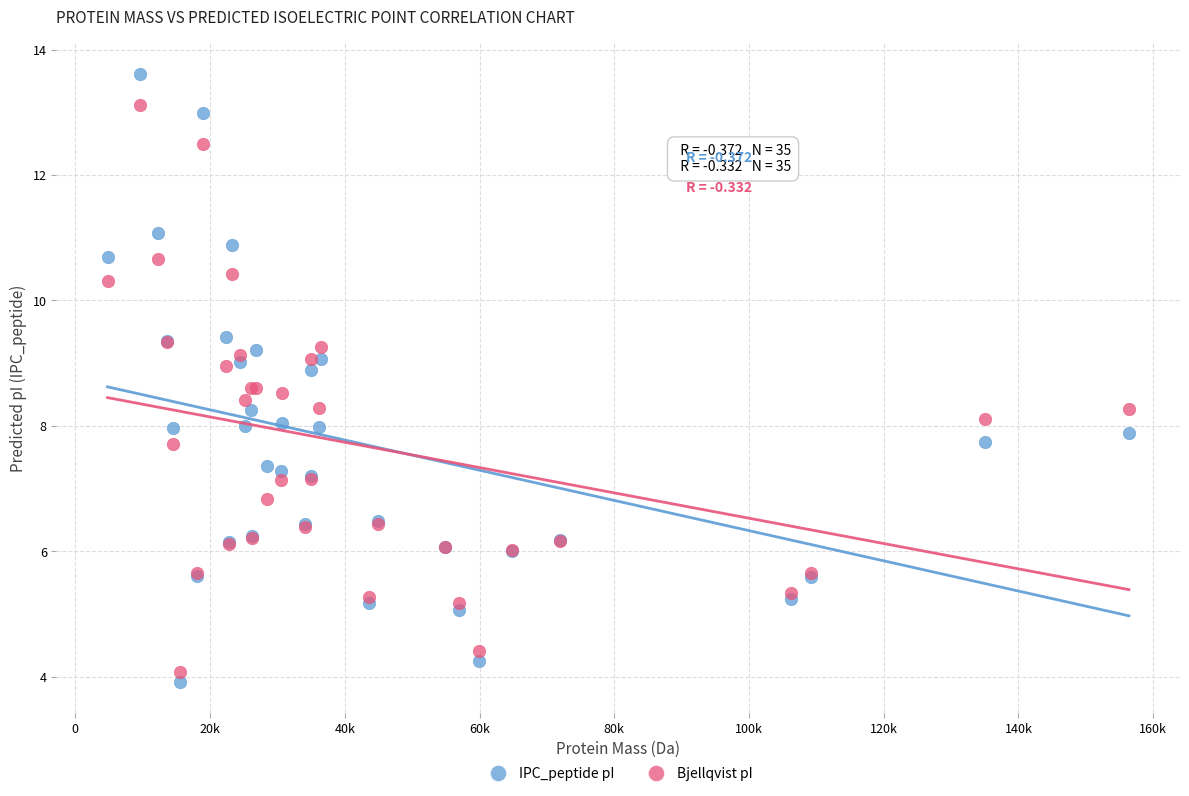

What is the X range (max minus min) for the scatter plot?

151620.8